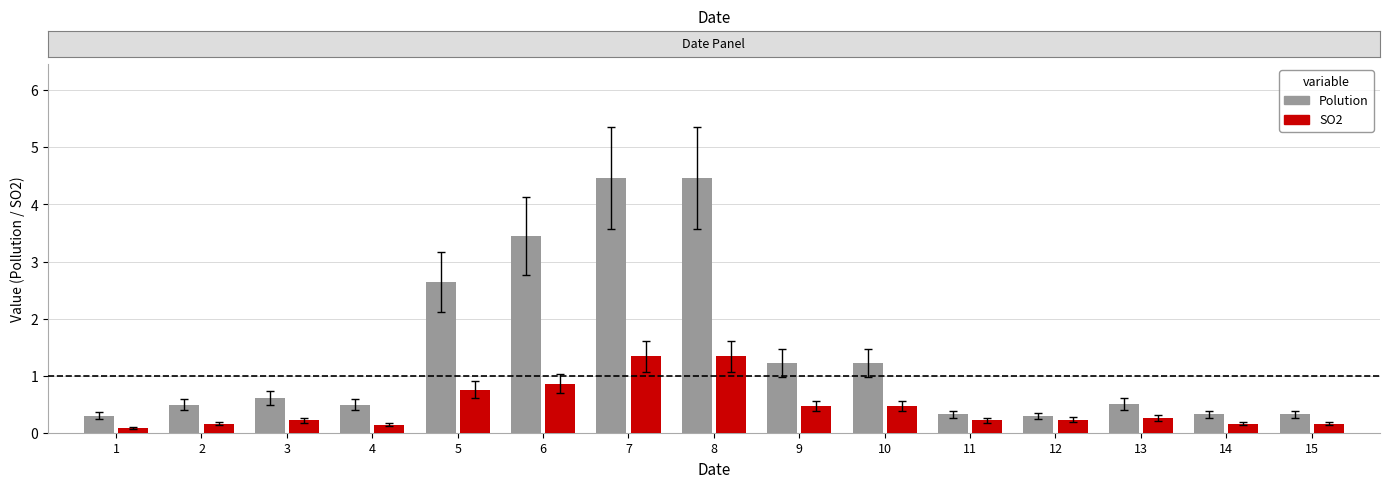

Which series has the largest range (max minus min)?

Polution